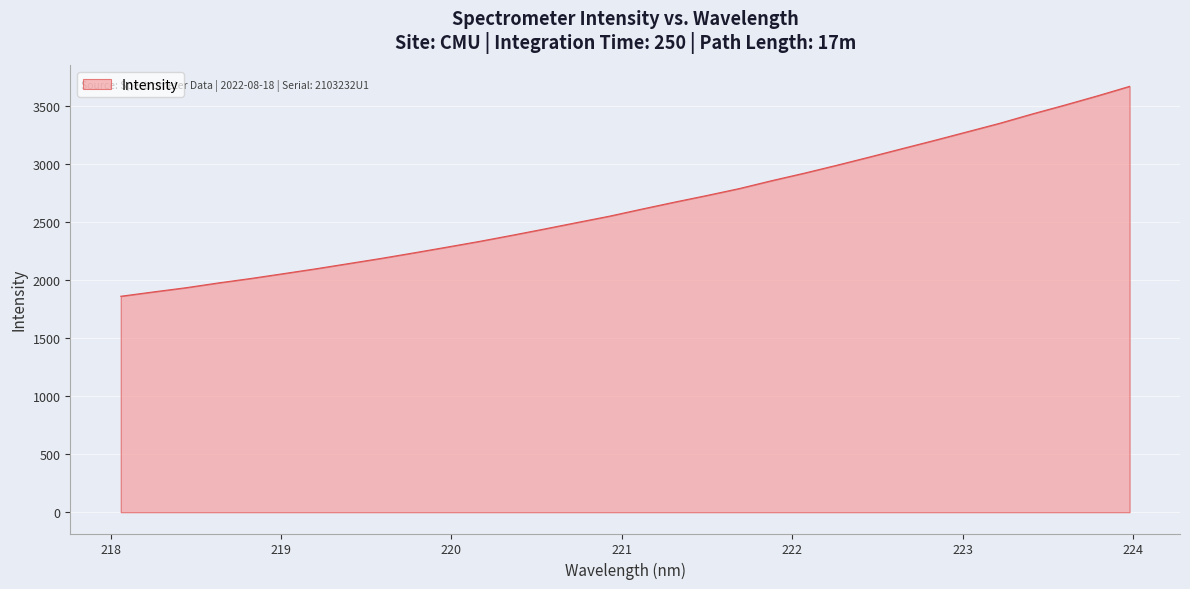

What is the difference between the second highest and second lowest values?

1688.6